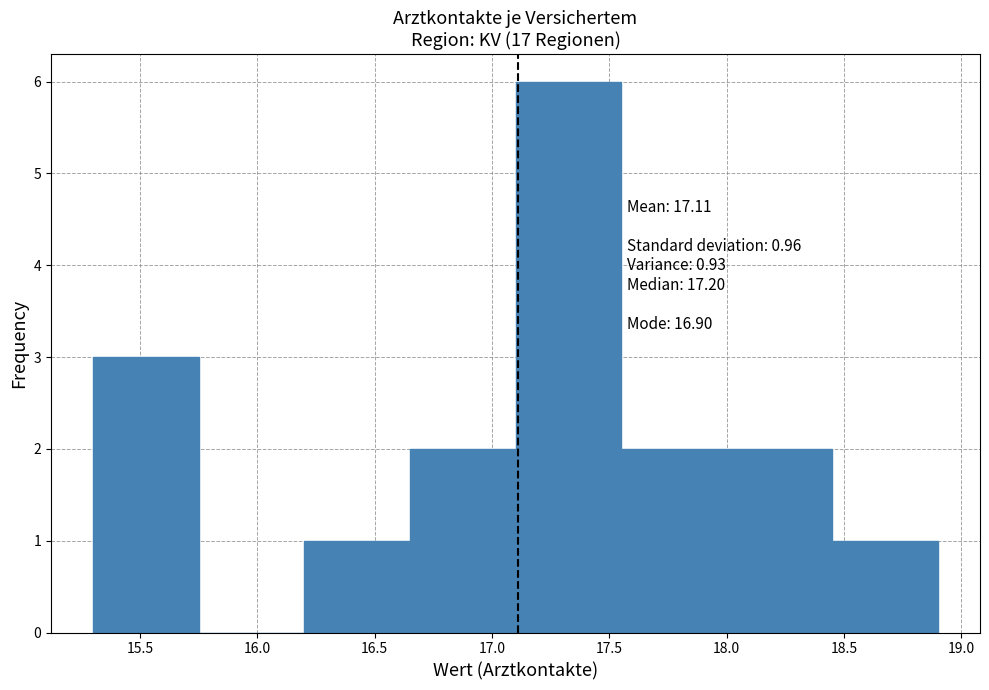

Over which range of the x-axis is the bar tallest?

17.10 to 17.55